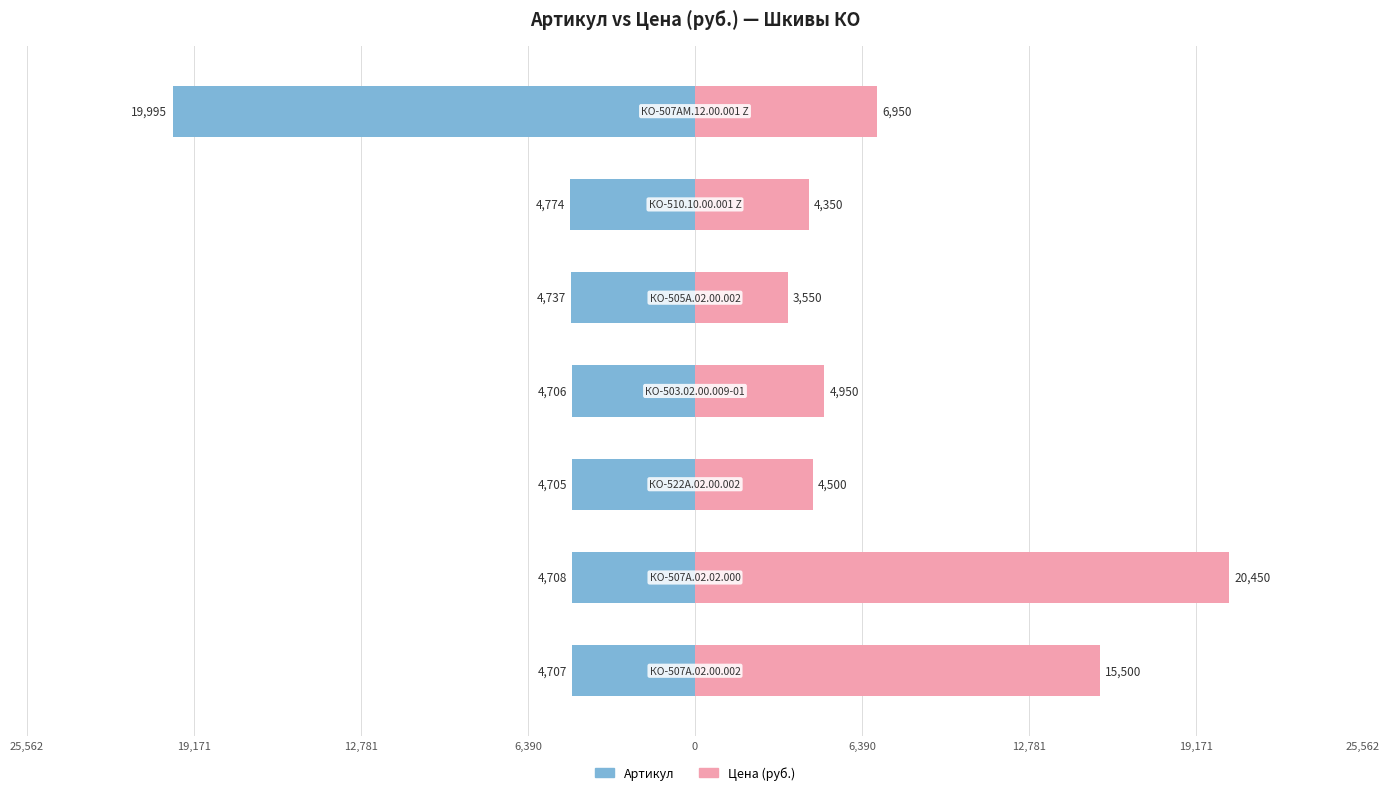

What is the average value of the Цена (руб.) series?

8607